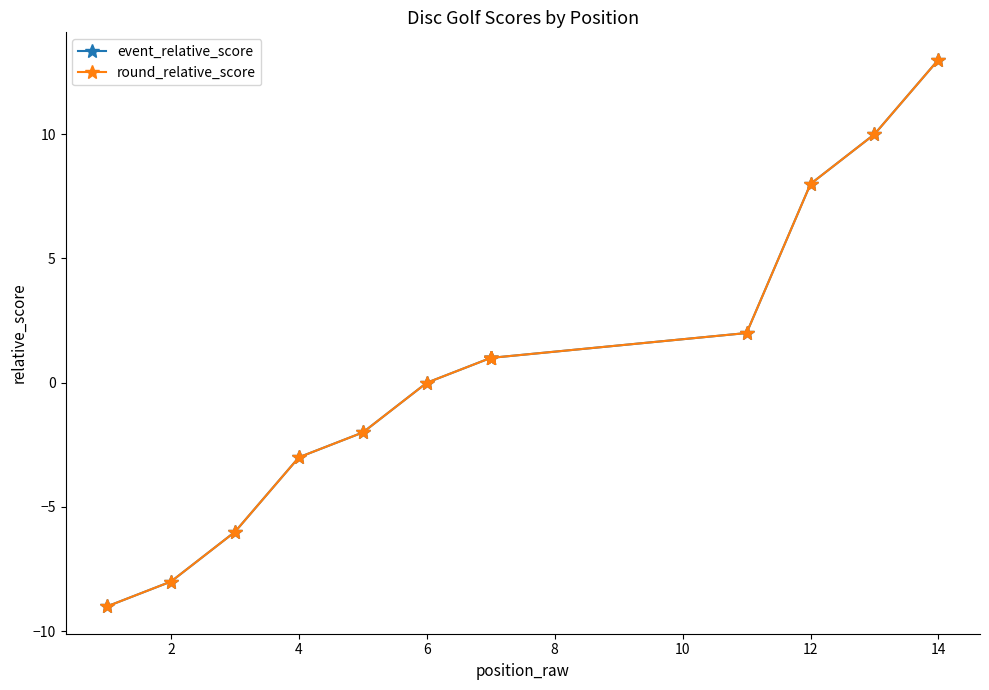

How many lines are shown in the chart?

2